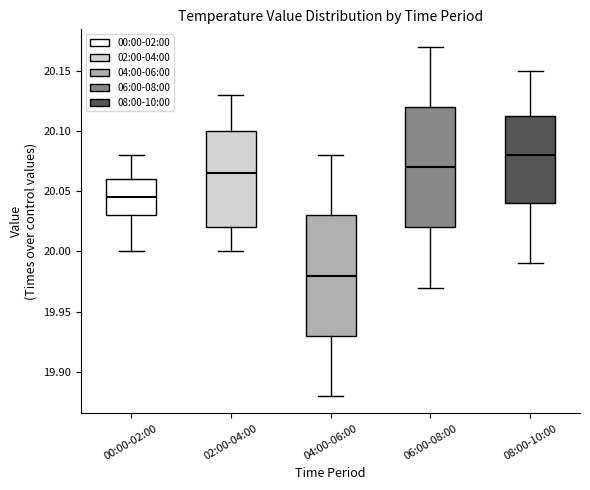

Where does the upper whisker of the box for 08:00-10:00 end on the y-axis? The values are not printed on the chart, so give them approximately, as read against the axis.

20.150